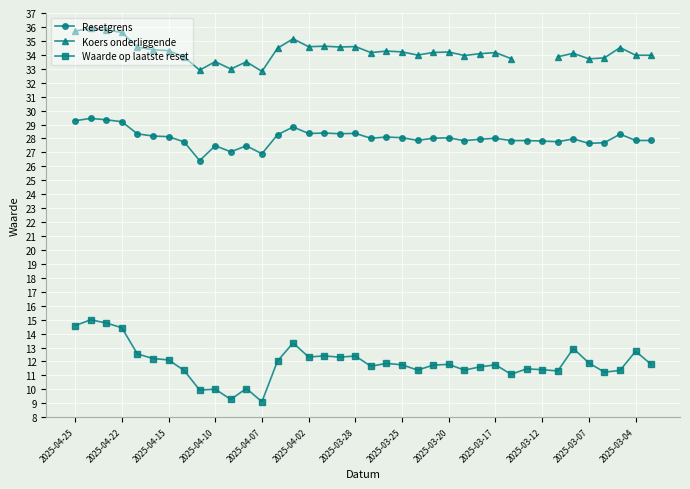

True or false: Waarde op laatste reset has a value of 12.1 at 2025-04-15.

True